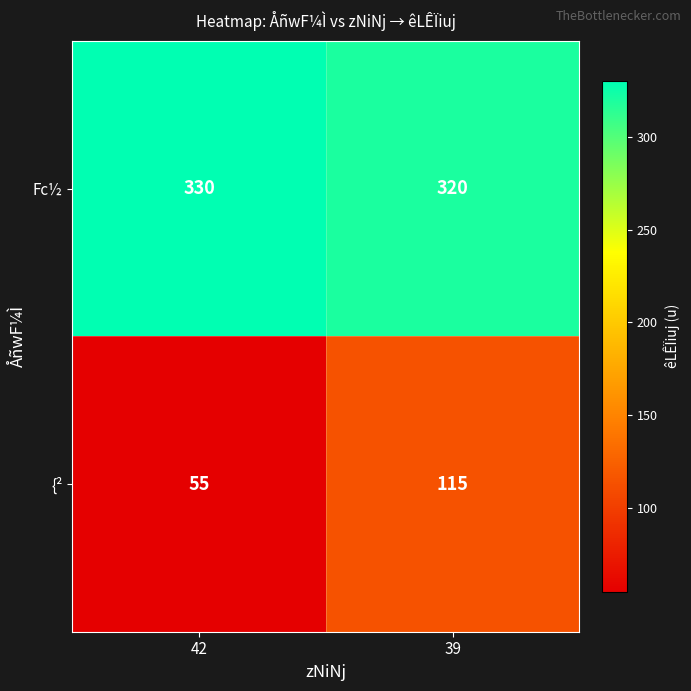

Between 42 and 39, which series saw the biggest shift?

{²